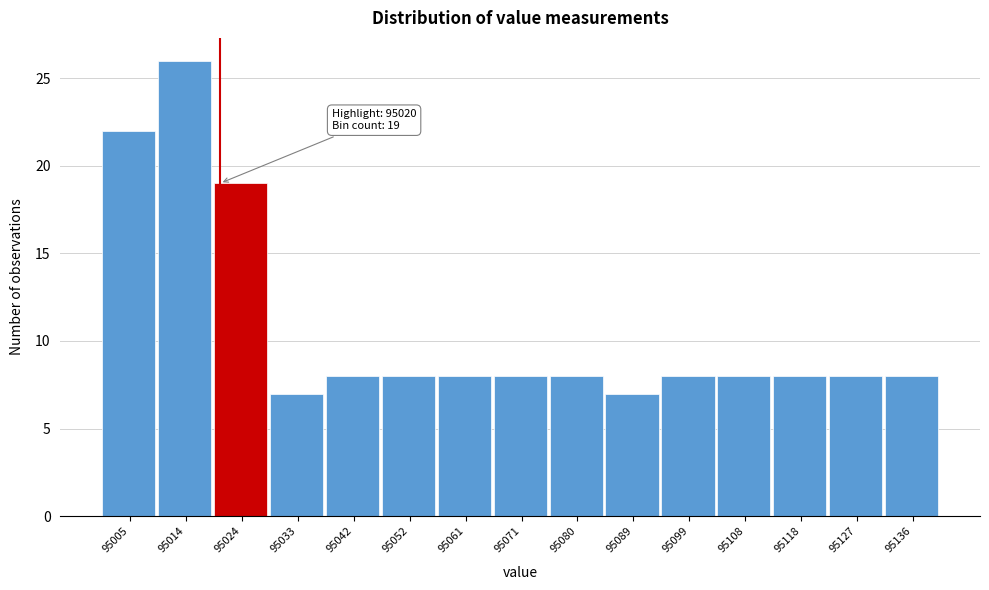

Over which range of the x-axis is the bar tallest?

95010 to 95019